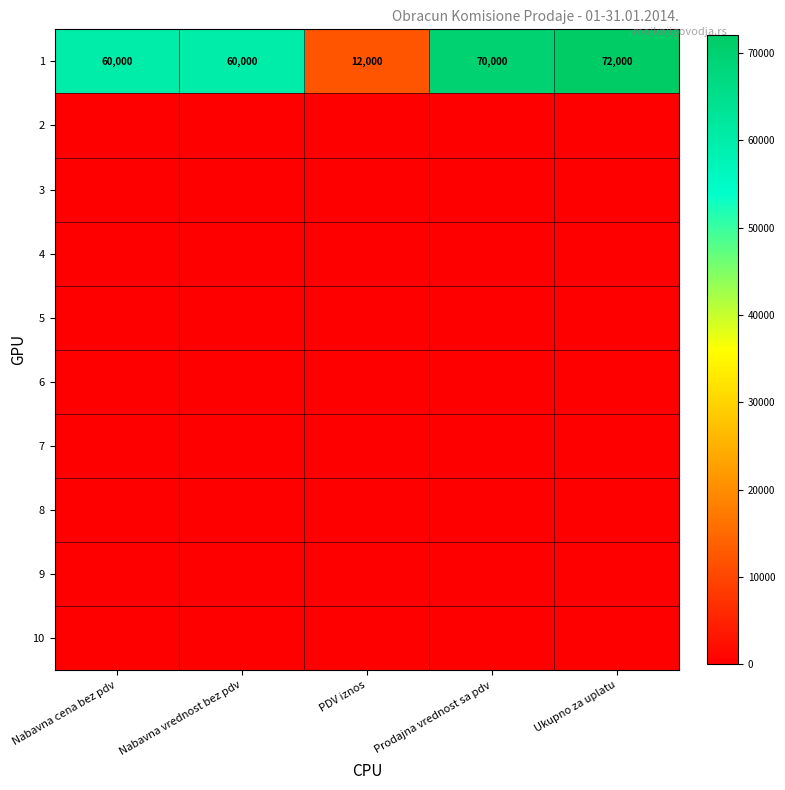

What is the difference between the second highest and minimum values in the 1 series?

58000